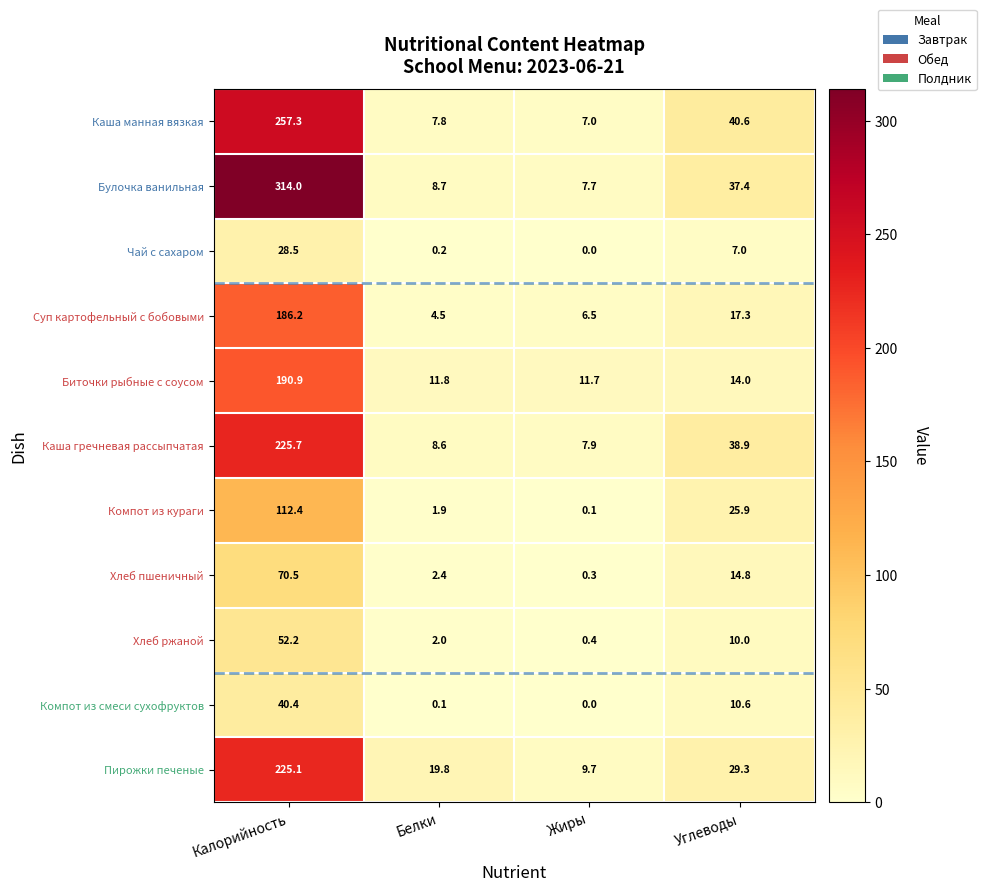

At which category is the sum across all series the highest?

Калорийность